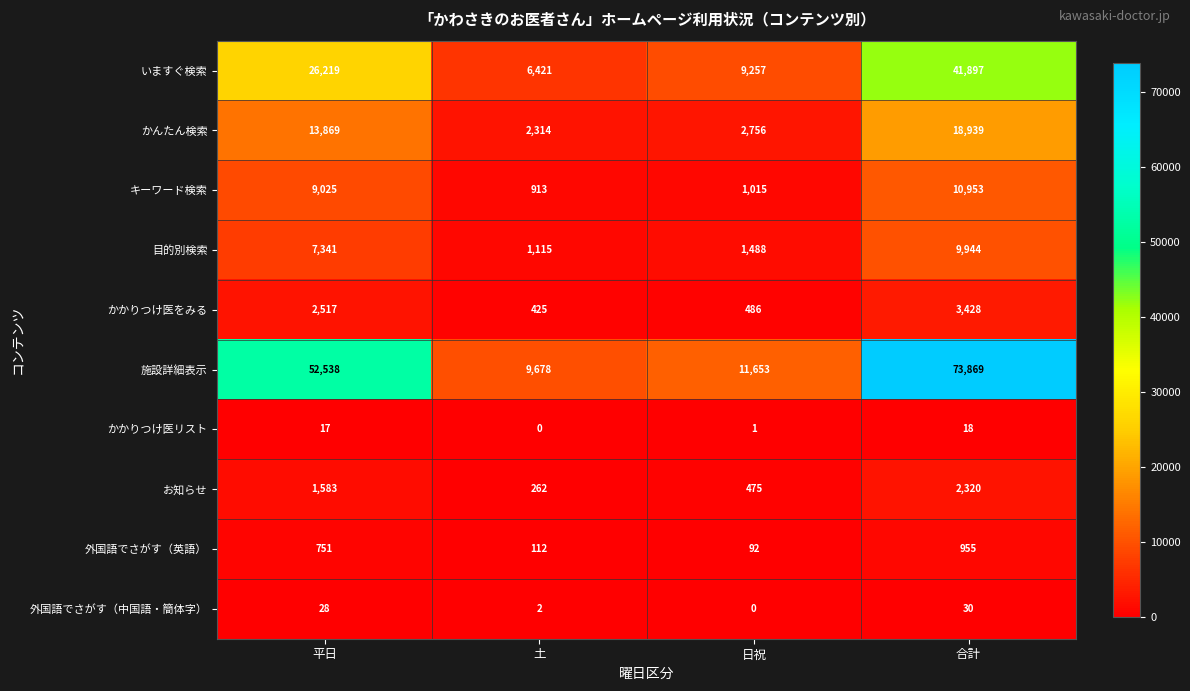

Which series changed the most between 日祝 and 合計?

施設詳細表示